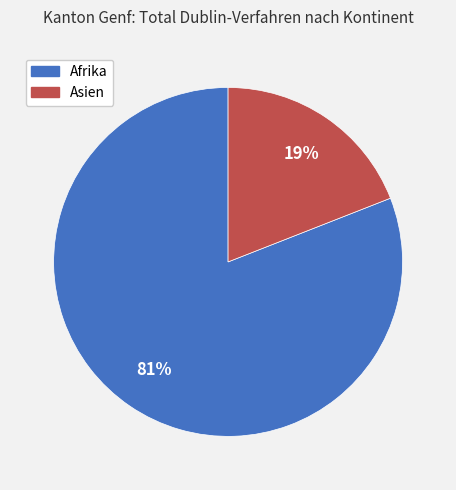

Is it true that Afrika is 81% of the pie?

True